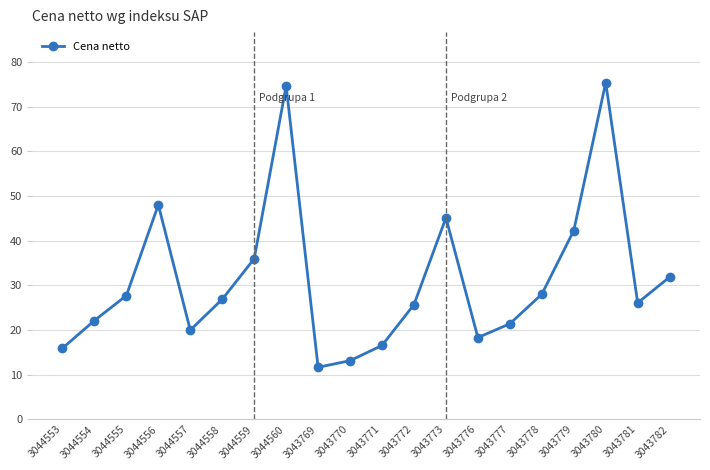

True or false: the data shows 11.7 at 3043769.

True